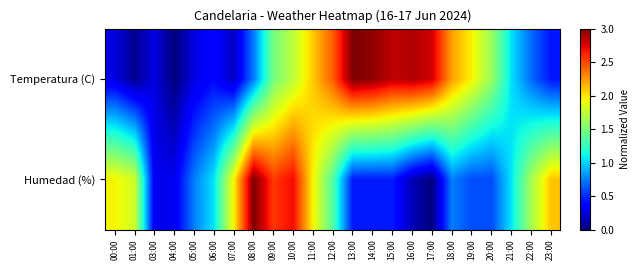

At how many categories does at least one series exceed 1?

20